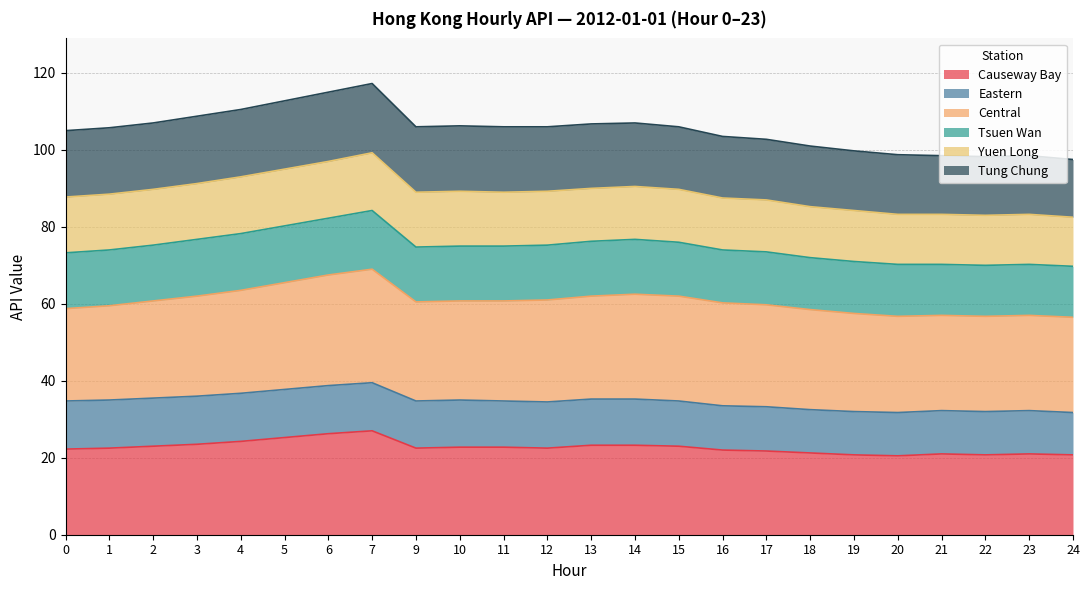

At which category does the chart reach its peak across all series?

7